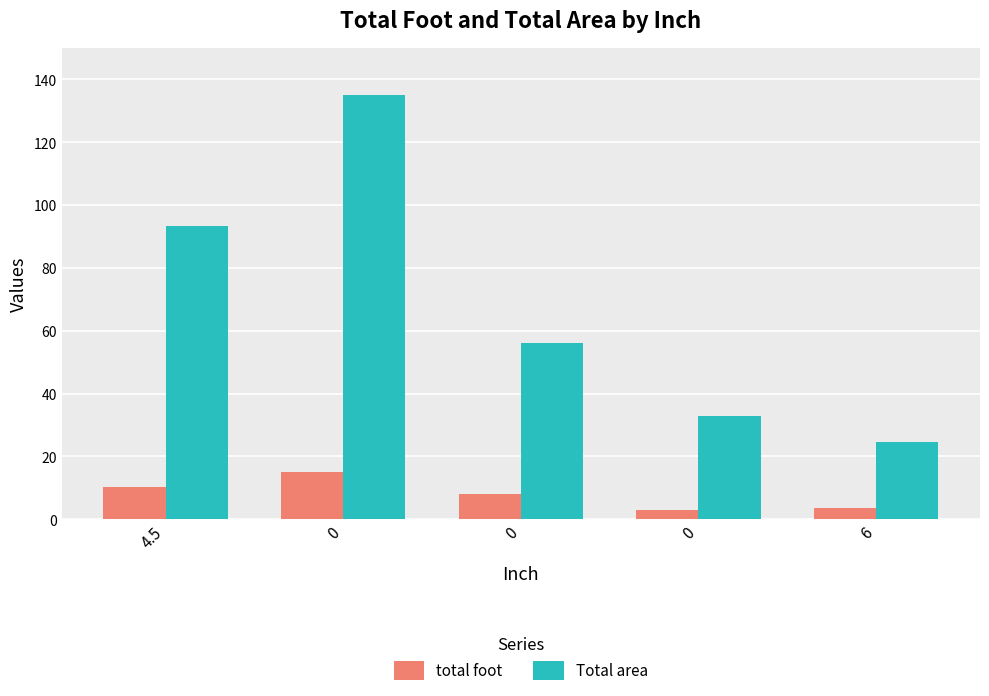

How many data points does each series have?

5